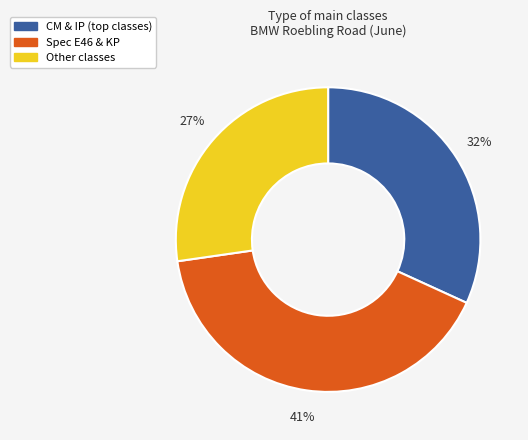

To the nearest percent, what is the average slice percentage?

33%